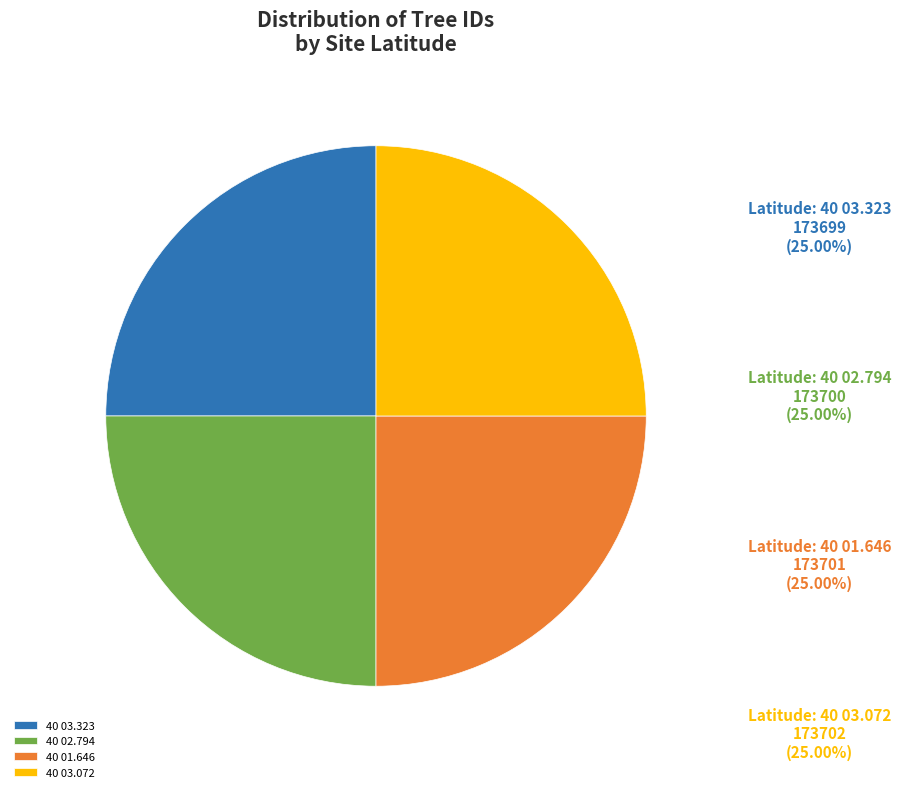

True or false: 40 03.323 accounts for 25% of the total.

True